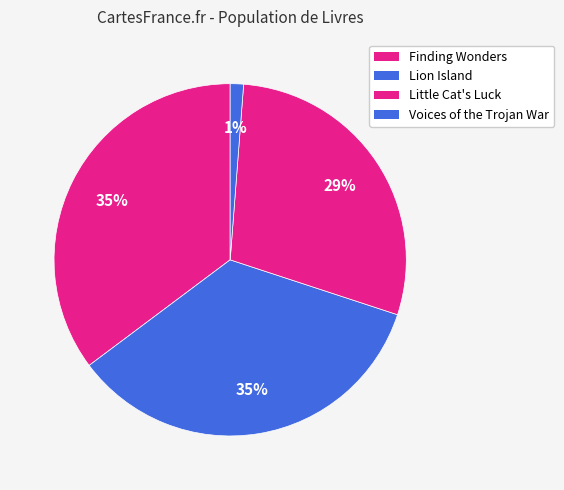

To the nearest percent, what is the combined percentage of Little Cat's Luck and Finding Wonders?

64%